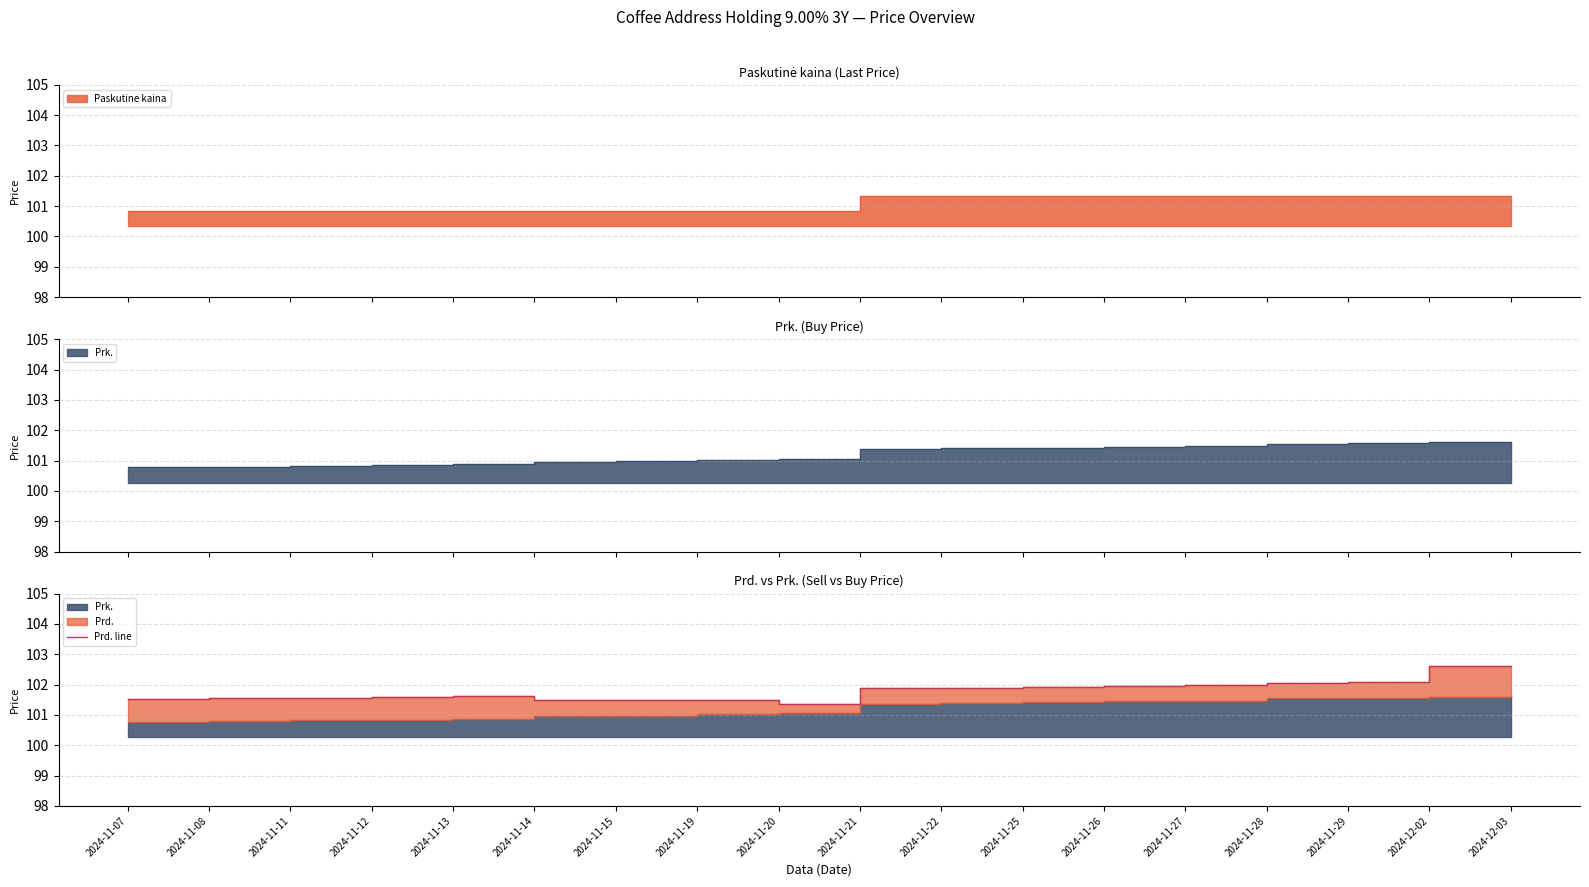

Is it true that the value at 2024-11-22 is 137.4?

False